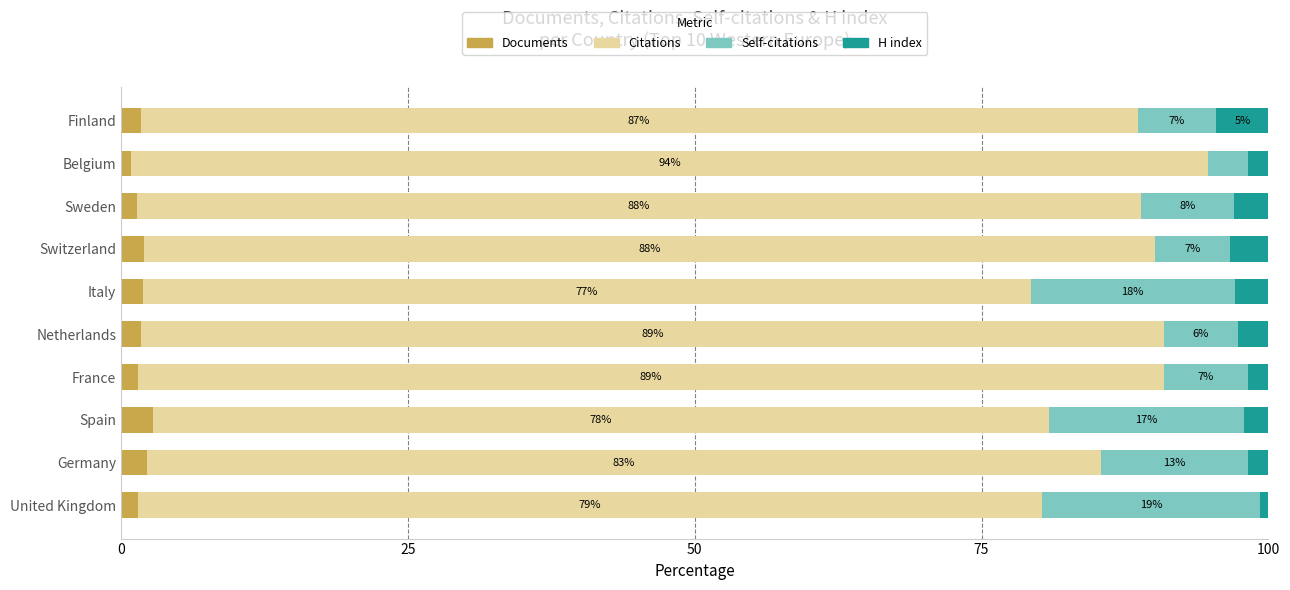

What is the total value across all series at Germany?

100.0